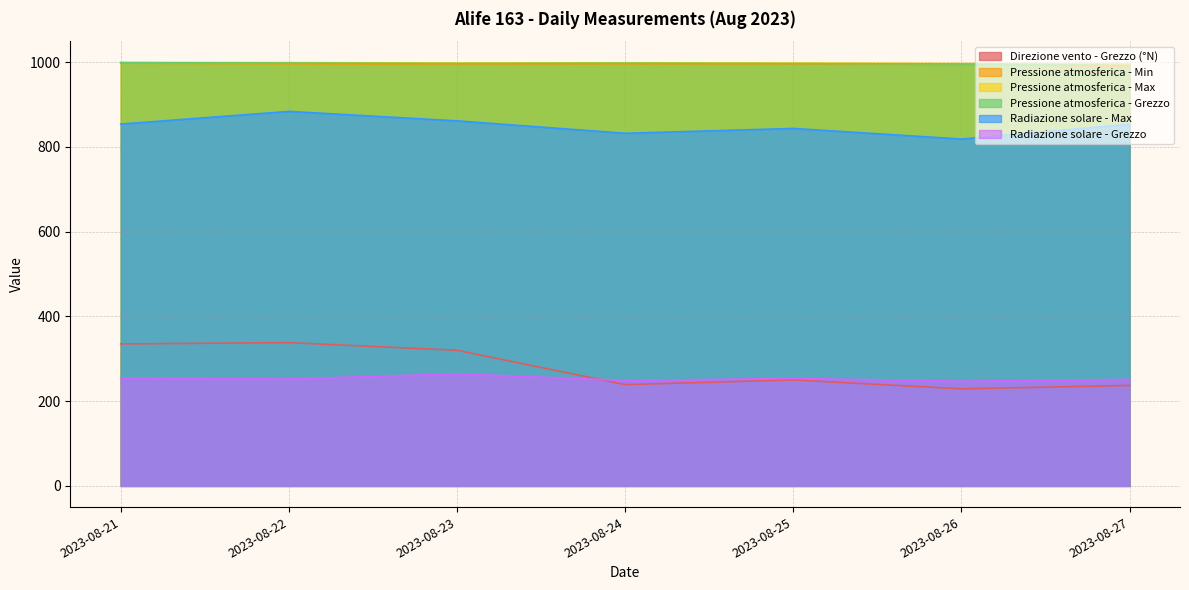

Reading left to right, extract all data points from this chart.

Direzione vento - Grezzo (°N): 335.0	338.0	320.0	239.0	250.0	229.0	237.0
Pressione atmosferica - Min: 997.3	996.0	995.0	995.8	995.1	994.2	989.4
Pressione atmosferica - Max: 999.2	998.7	997.7	998.3	997.5	996.4	995.3
Pressione atmosferica - Grezzo: 998.3	997.6	996.6	997.2	996.4	995.4	992.0
Radiazione solare - Max: 853.6	883.5	861.2	831.9	843.3	818.3	853.3
Radiazione solare - Grezzo: 254.7	252.1	264.4	248.7	253.6	247.0	251.1